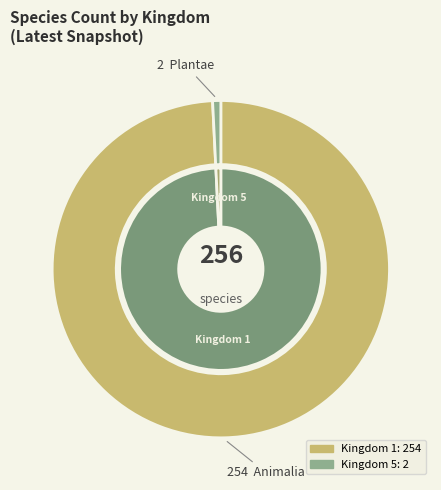

Between 1 and 5, which is larger?

1